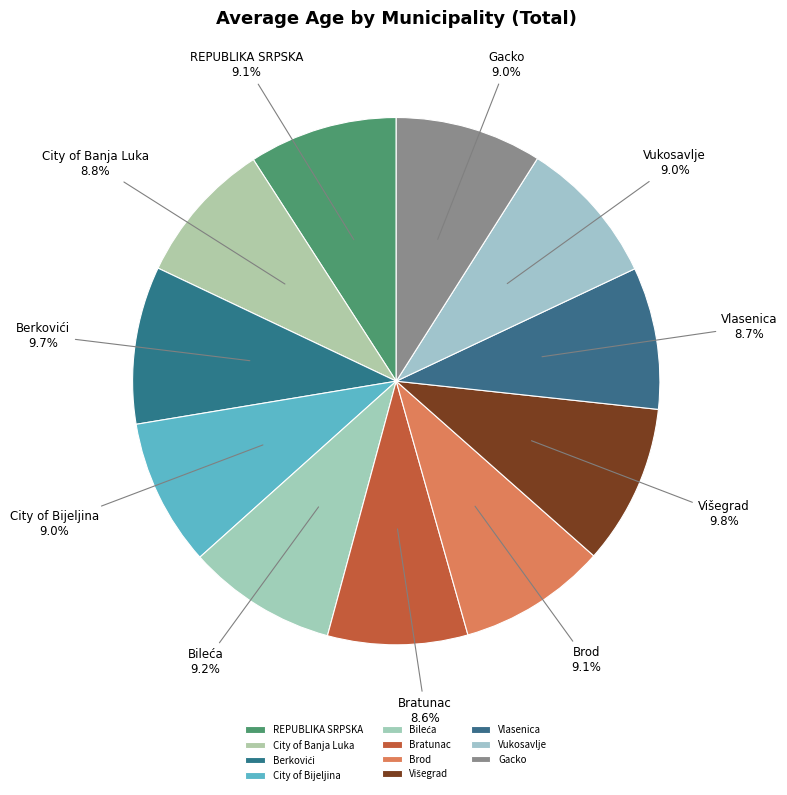

What is the ratio of the value at REPUBLIKA SRPSKA to the value at City of Bijeljina?

1.0